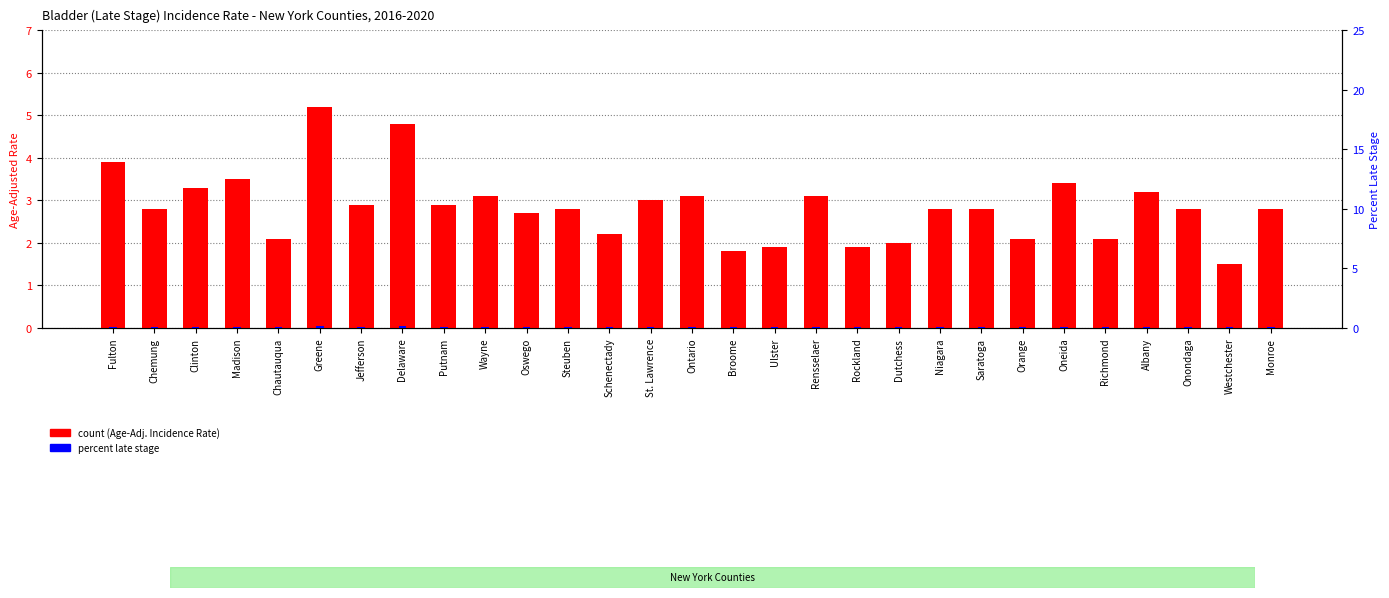

At how many categories does at least one series exceed 4?

2